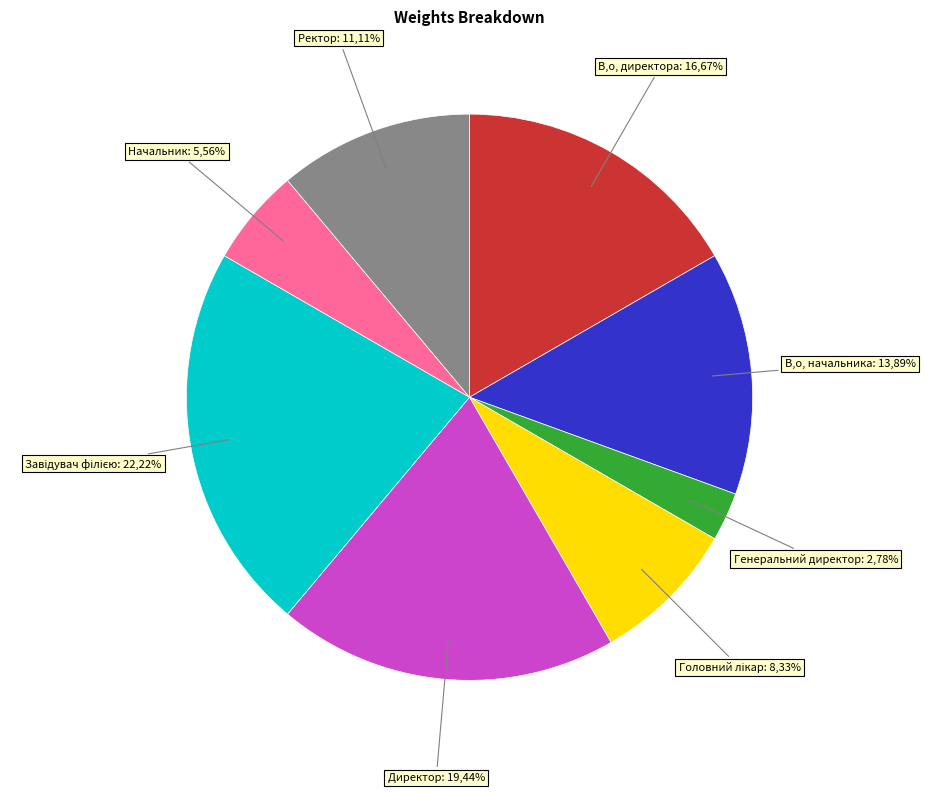

What percentage is the Начальник slice, to the nearest percent?

6%